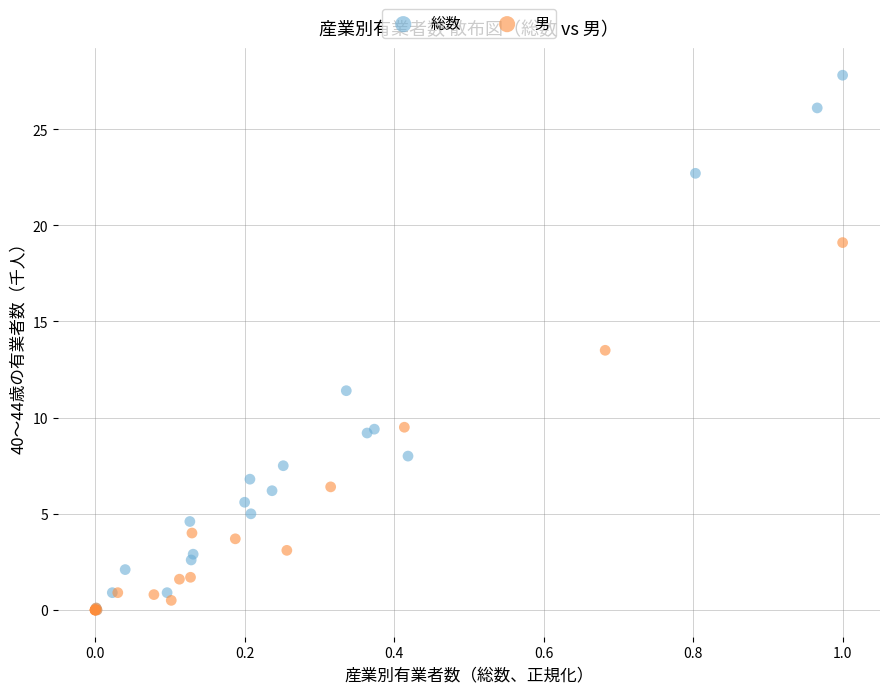

Which series has the widest spread of Y values?

総数